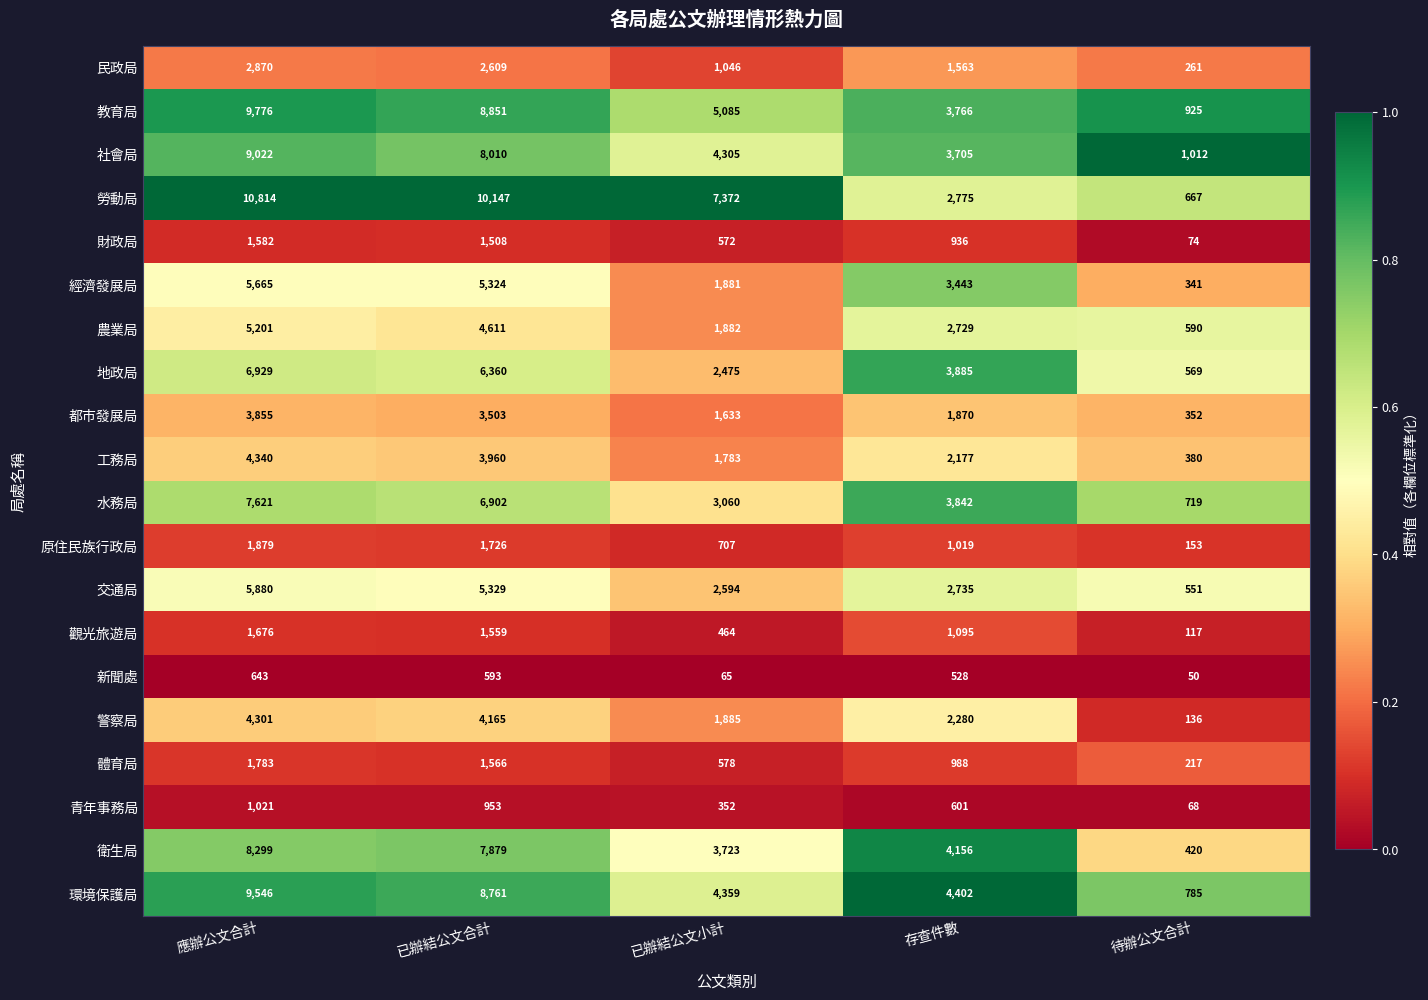

Count the number of categories in the chart.

5